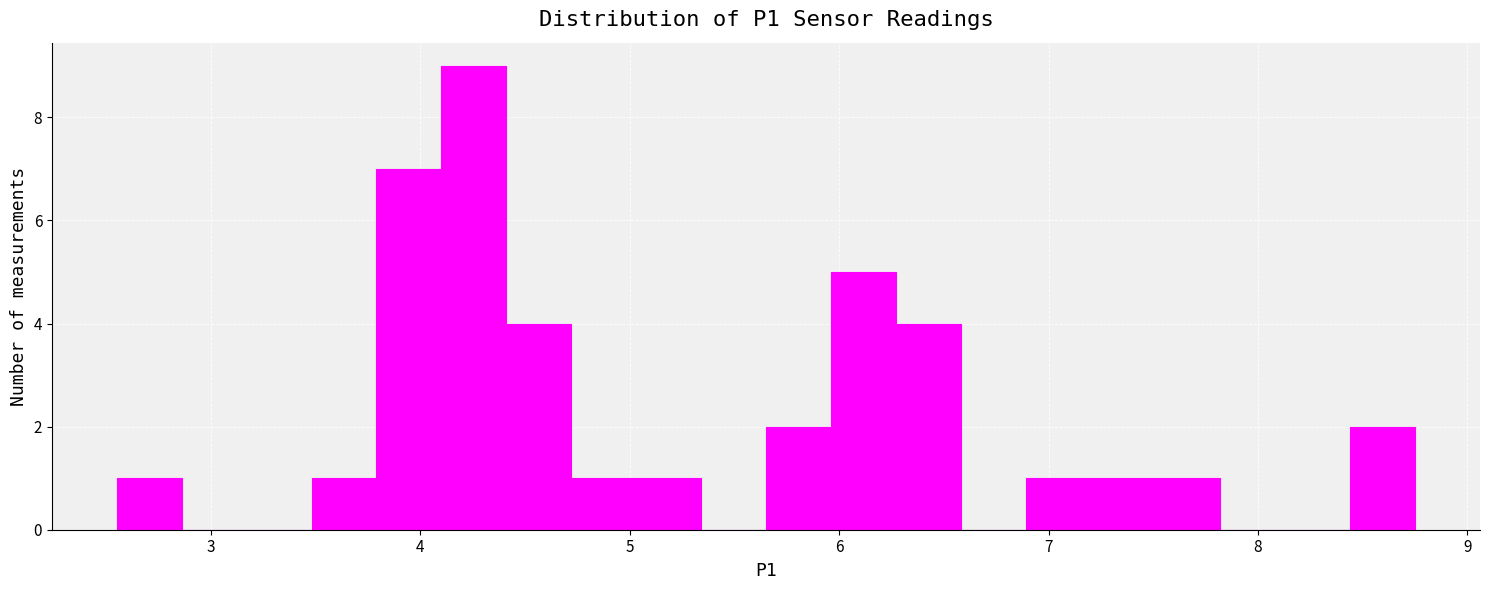

Around what value on the x-axis is the tallest bar? Give the approximate position of its centre, as read against the axis.

4.3